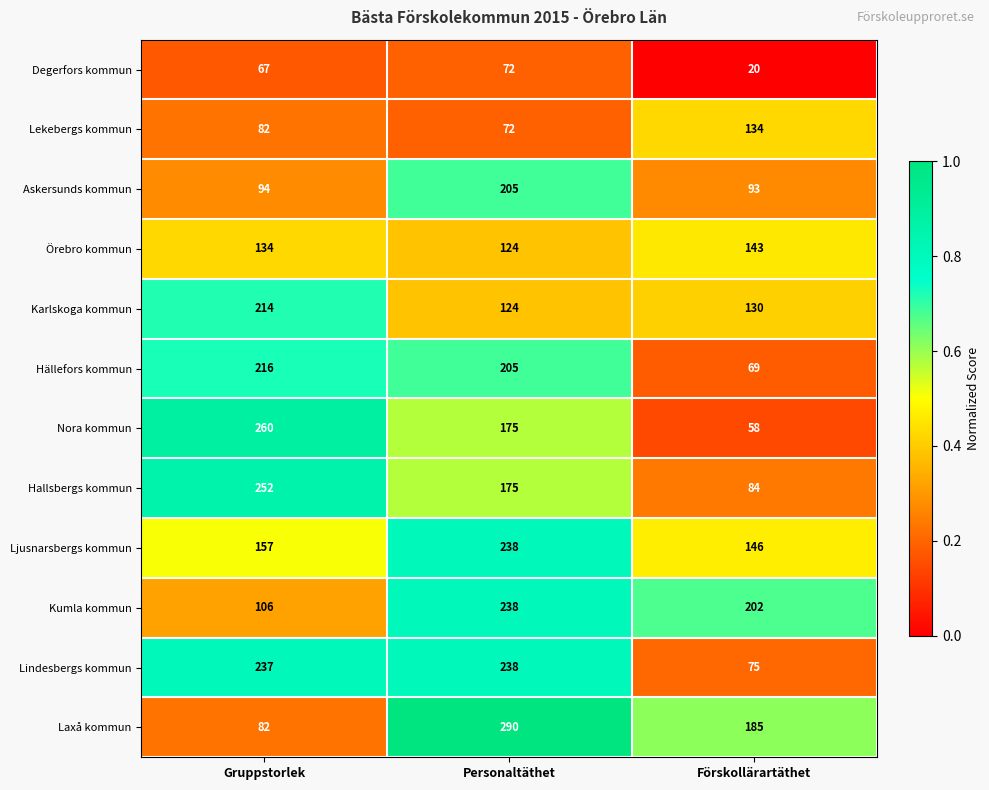

List the labels in order of Laxå kommun value, largest first.

Personaltäthet, Förskollärartäthet, Gruppstorlek